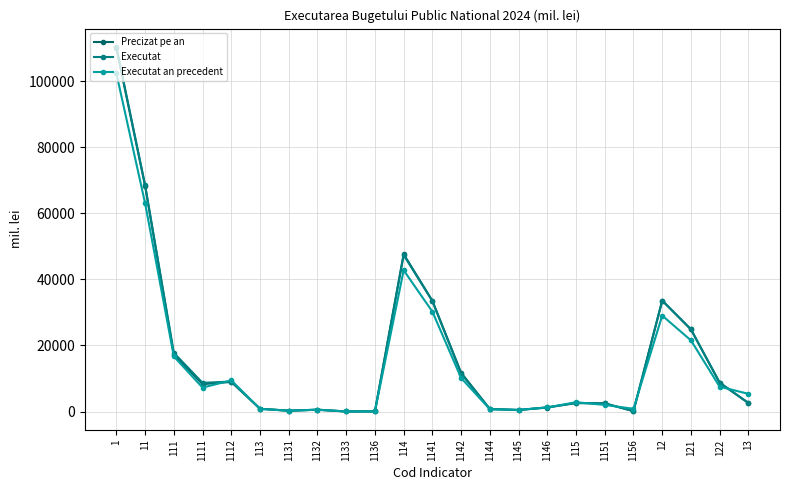

Is the value of Precizat pe an at 113 greater than the value of Executat an precedent at 121?

No